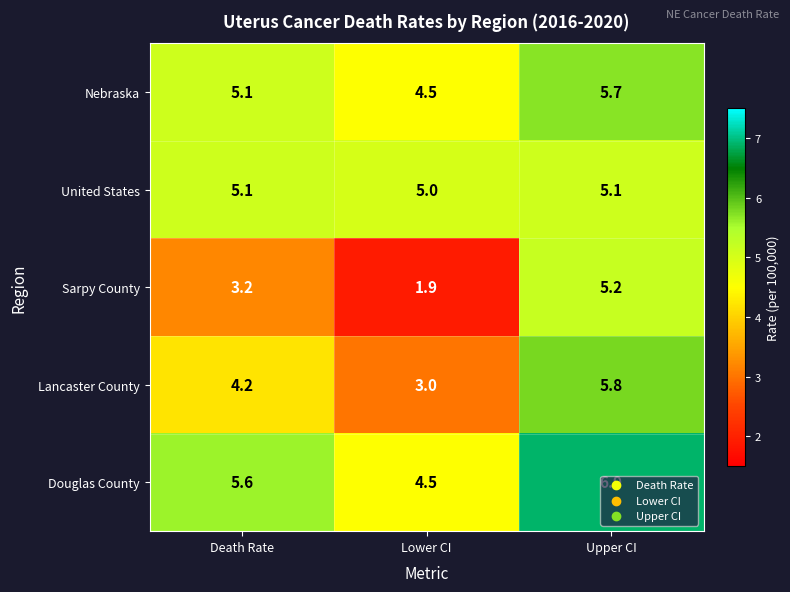

What is the sum of the United States values at Death Rate and Upper CI?

10.2